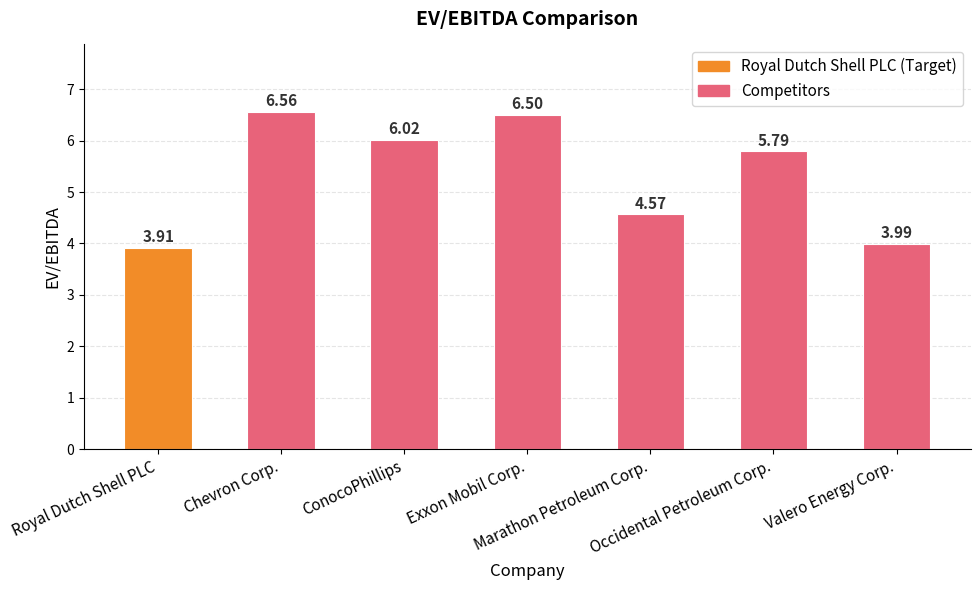

What is the ratio of the value at Occidental Petroleum Corp. to the value at Exxon Mobil Corp.?

0.9